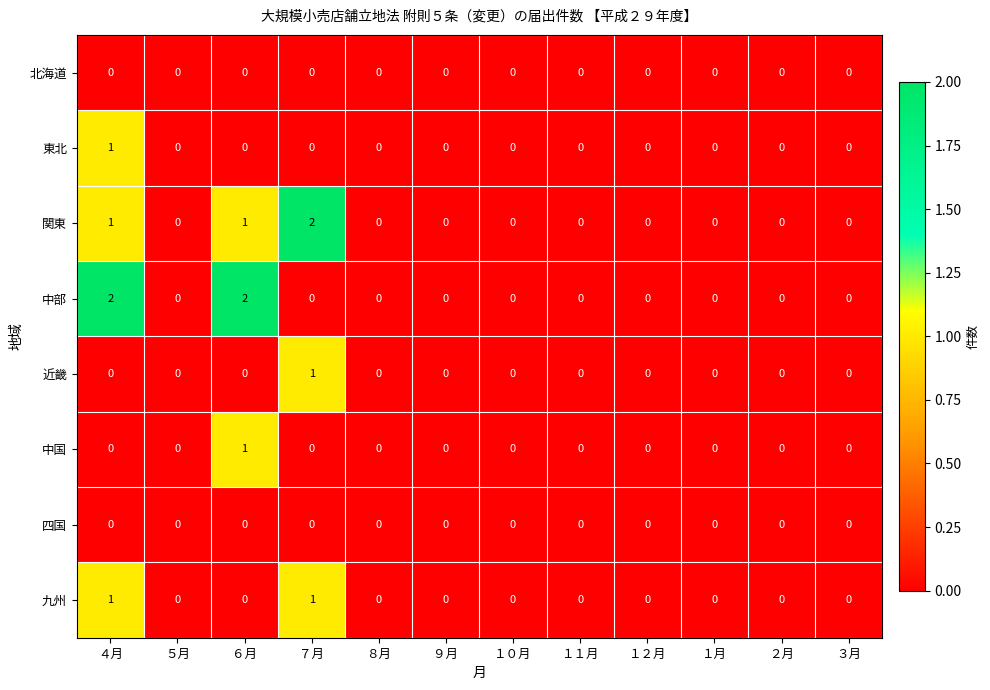

At how many categories does at least one series exceed 1?

3